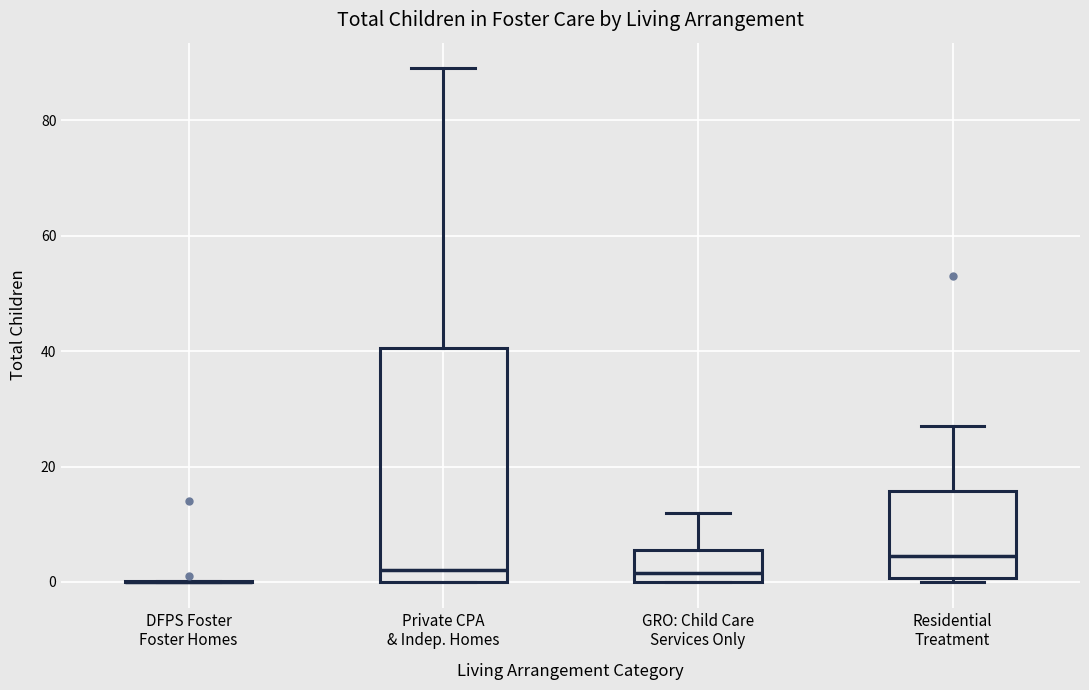

Reading left to right, transcribe this box plot: for each box, give where its median line is, the range the box spans, and where its two whiskers end, as read against the y-axis. The values are not printed on the chart, so give them approximately, as read against the axis.

DFPS Foster Foster Homes: box collapsed to a line at 0, whiskers 0 to 0
Private CPA & Indep. Homes: median 2, box 0 to 40, whiskers 0 to 90
GRO: Child Care Services Only: median 2, box 0 to 6, whiskers 0 to 12
Residential Treatment: median 4, box 0 to 16, whiskers 0 (just below the box's lower edge) to 28